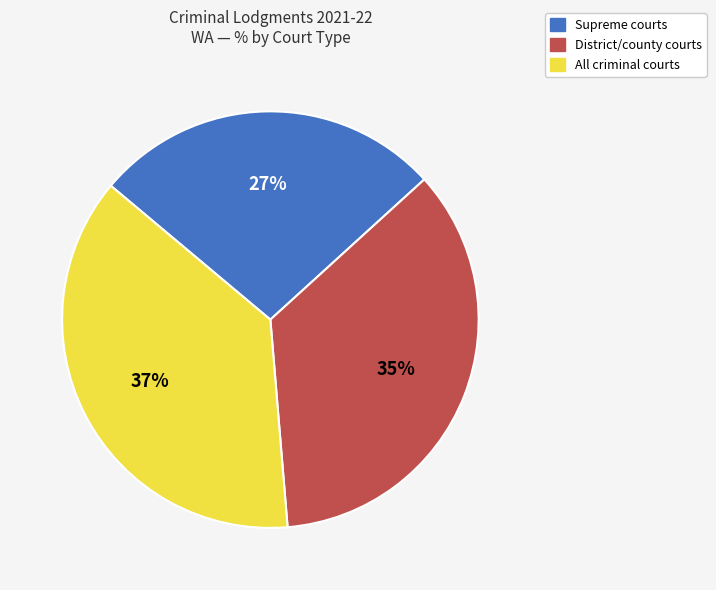

What is the ratio of the value at Supreme courts to the value at All criminal courts?

0.7